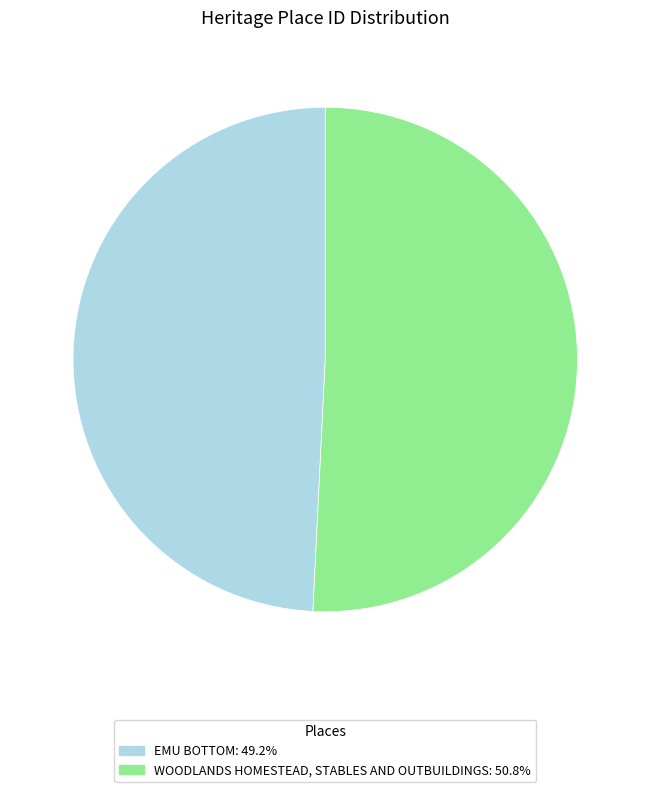

Which slice represents more than half of the pie?

WOODLANDS HOMESTEAD, STABLES AND OUTBUILDINGS